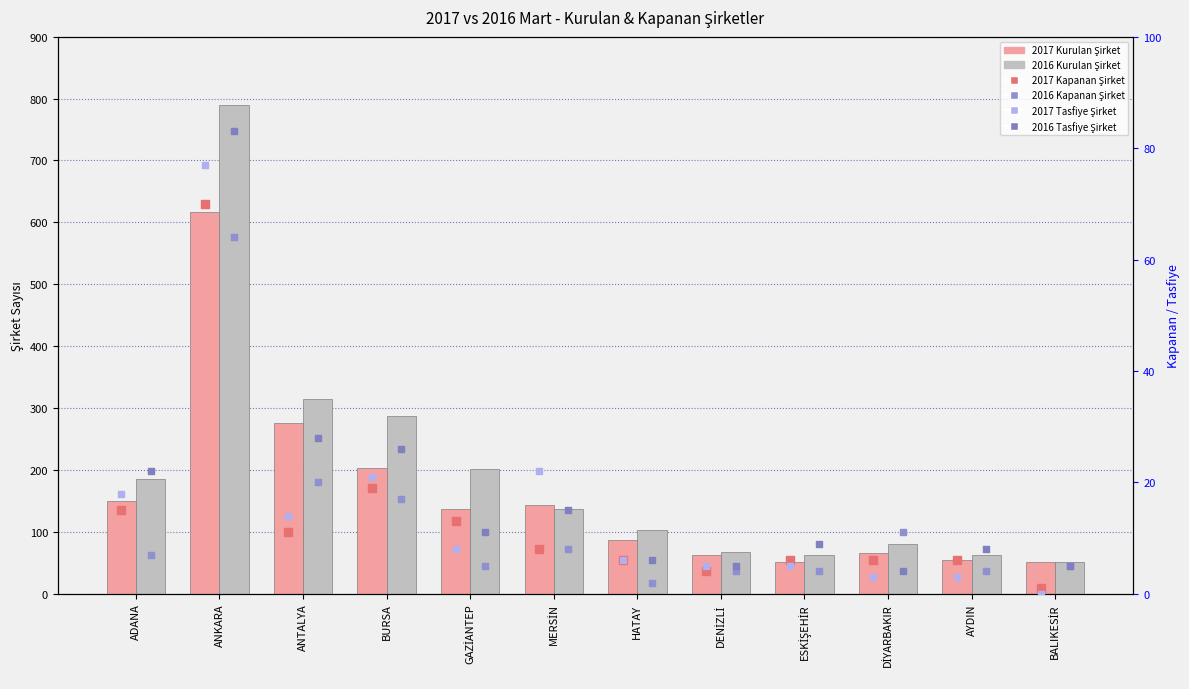

Which series reaches the maximum Y coordinate?

2016 Kurulan Şirket